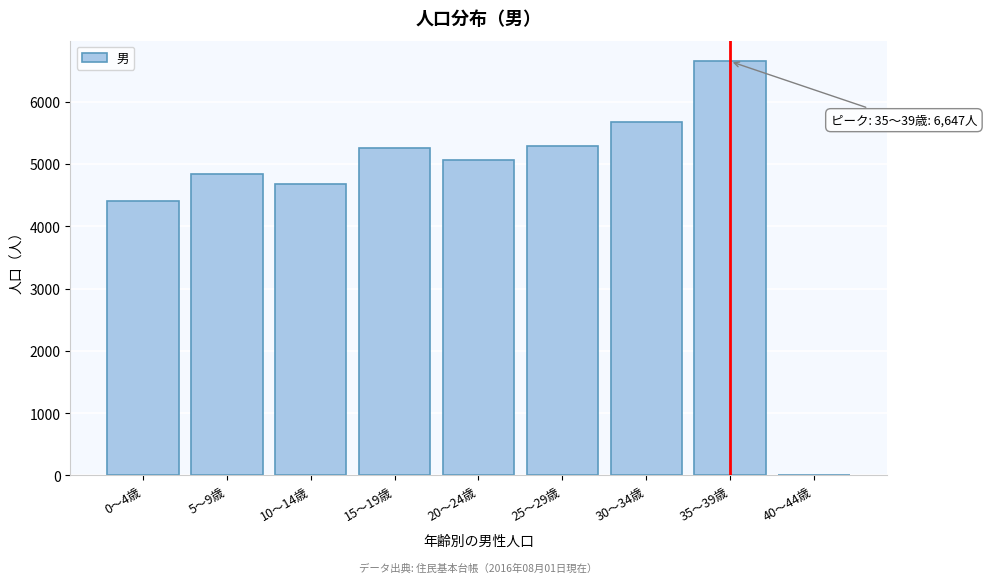

Reading left to right, what are all the values shown in this chart?

0〜4歳=4407	5〜9歳=4838	10〜14歳=4679	15〜19歳=5252	20〜24歳=5070	25〜29歳=5281	30〜34歳=5678	35〜39歳=6647	40〜44歳=0